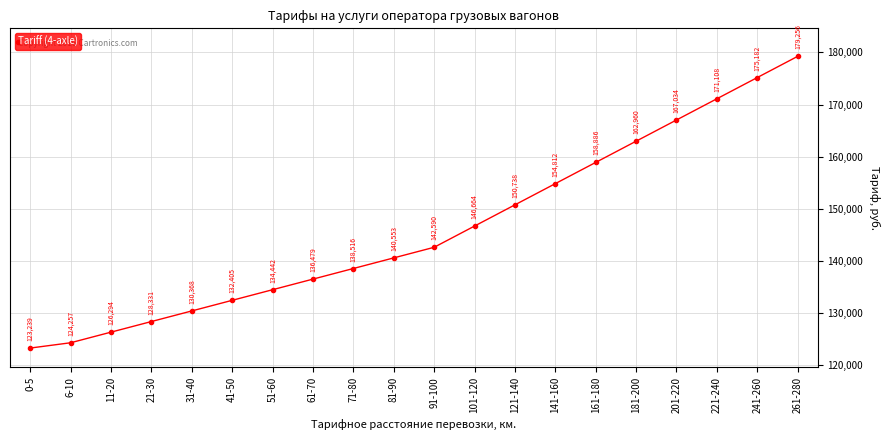

Does the chart have visible grid lines?

Yes